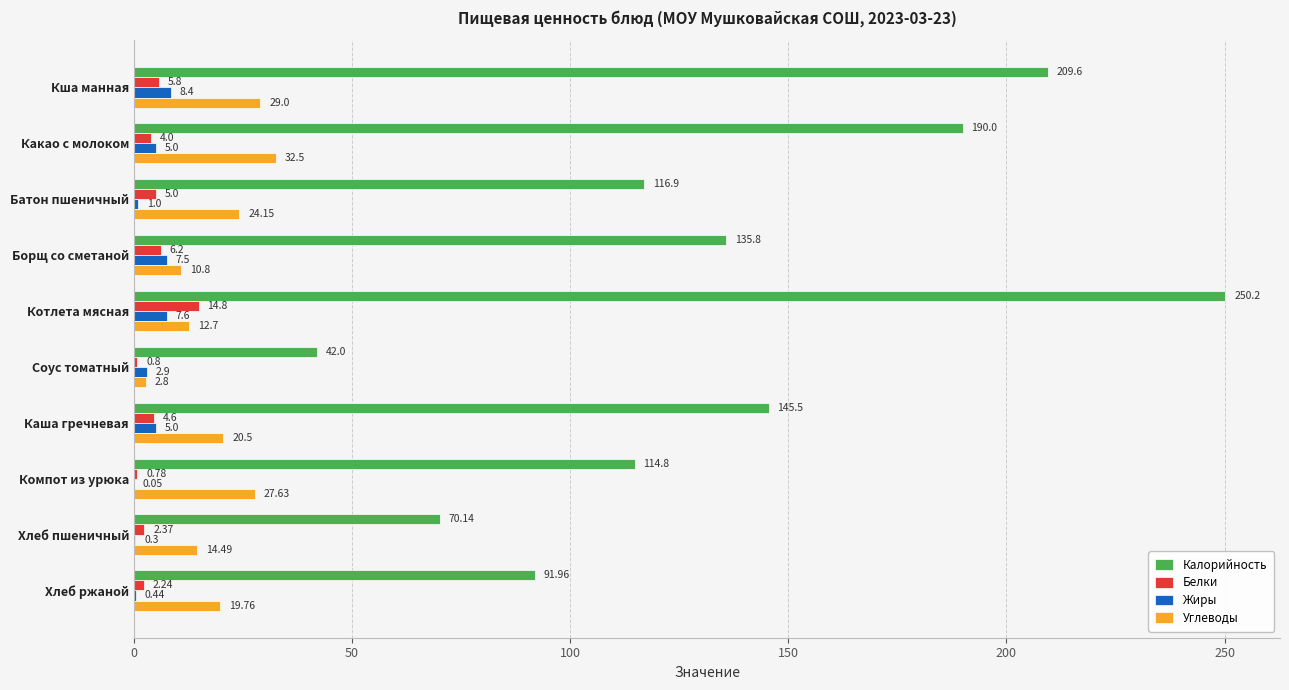

At which category does the chart reach its peak across all series?

Котлета мясная